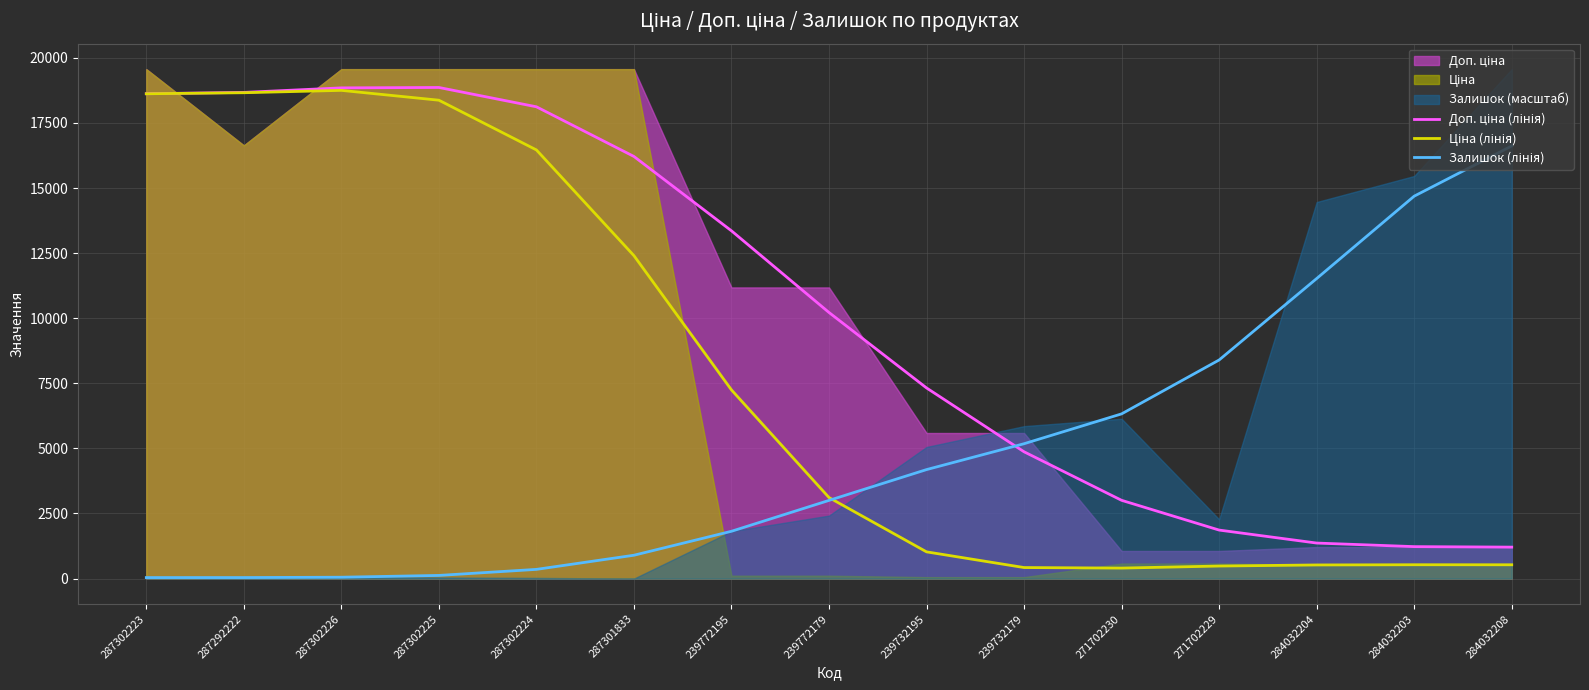

Which has a higher value, 271702229 or 239772179?

239772179